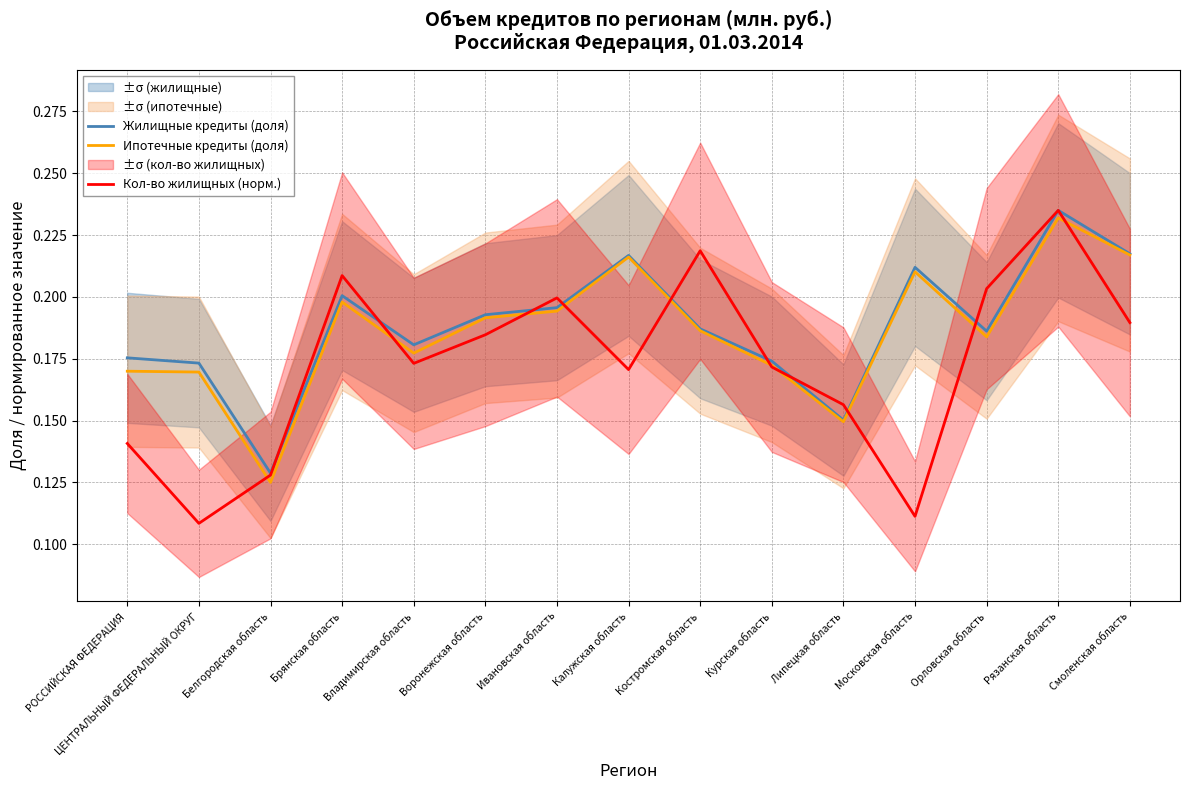

What is the difference between the maximum and minimum values in the Ипотечные кредиты (доля) series?

0.1